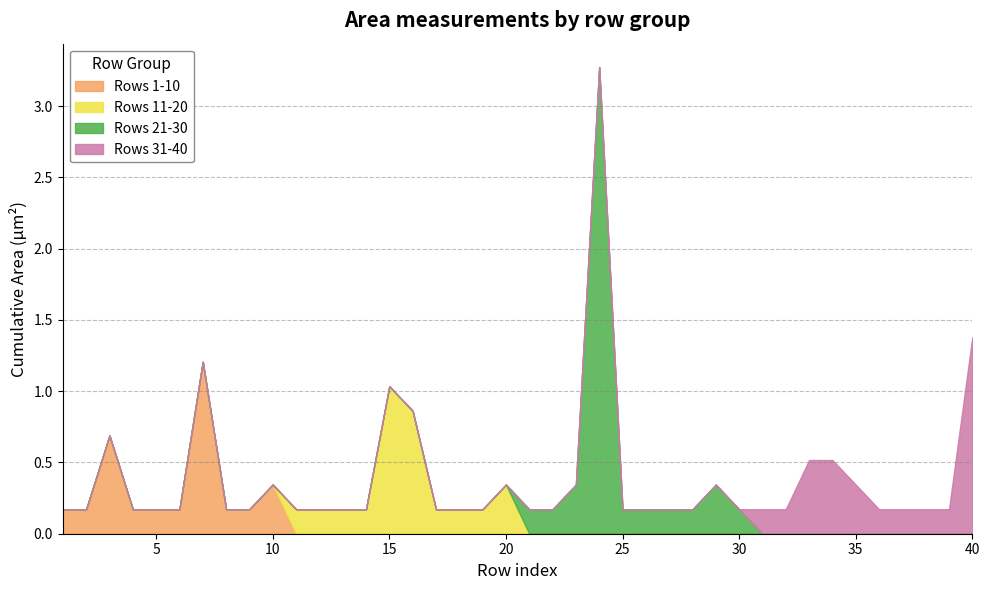

Rank the series by their maximum value, from lowest to highest.

Area (bin 11-20), Area (bin 1-10), Area (bin 31-40), Area (bin 21-30)